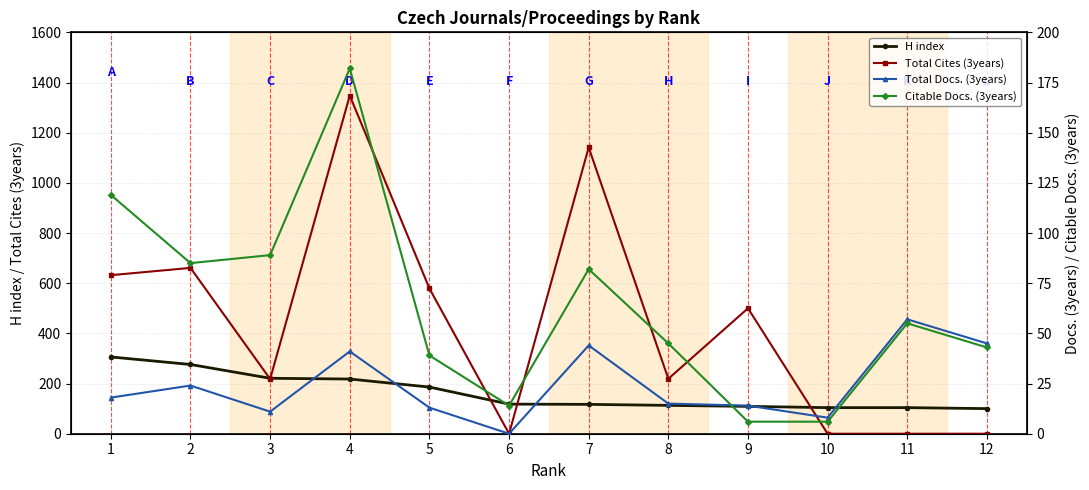

How many data points in Citable Docs. (3years) are above 55?

5